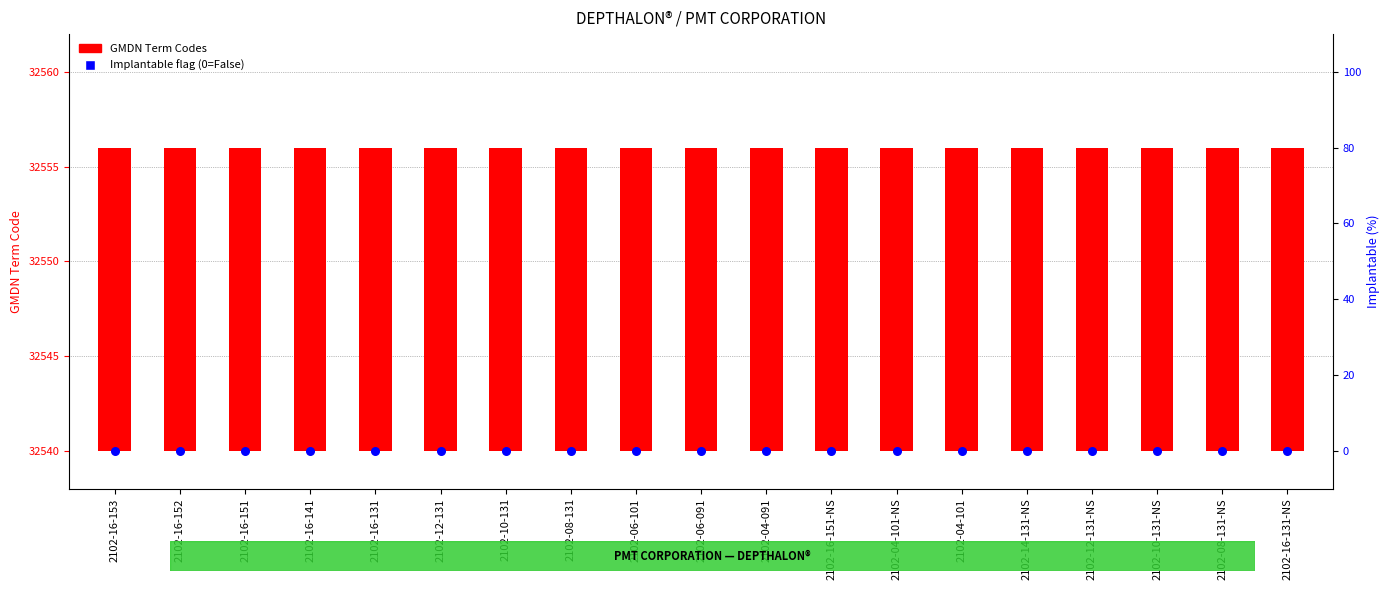

Which series has the largest total across all categories?

GMDN Term Codes